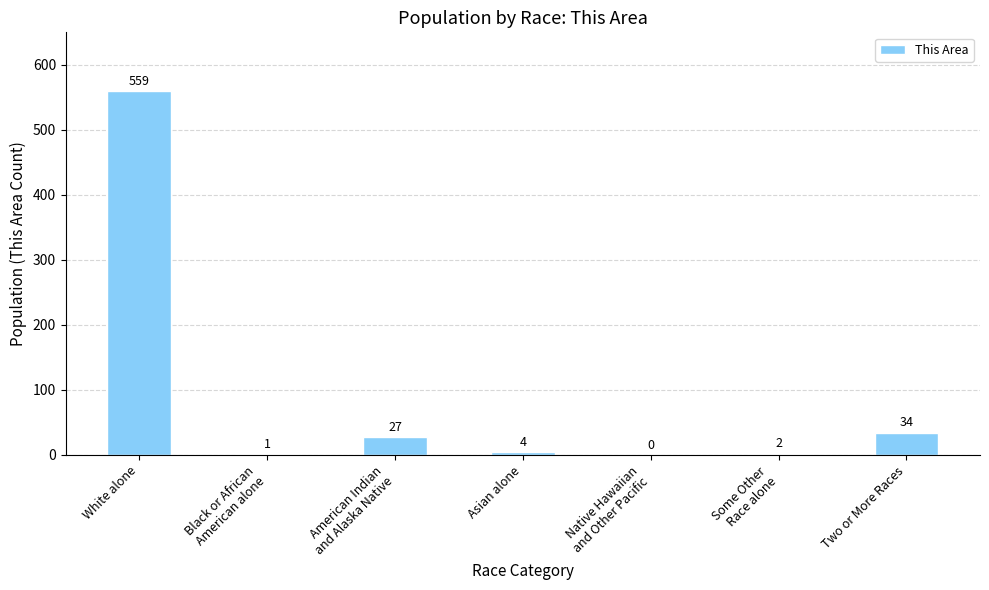

What is the maximum value shown in the chart?

559